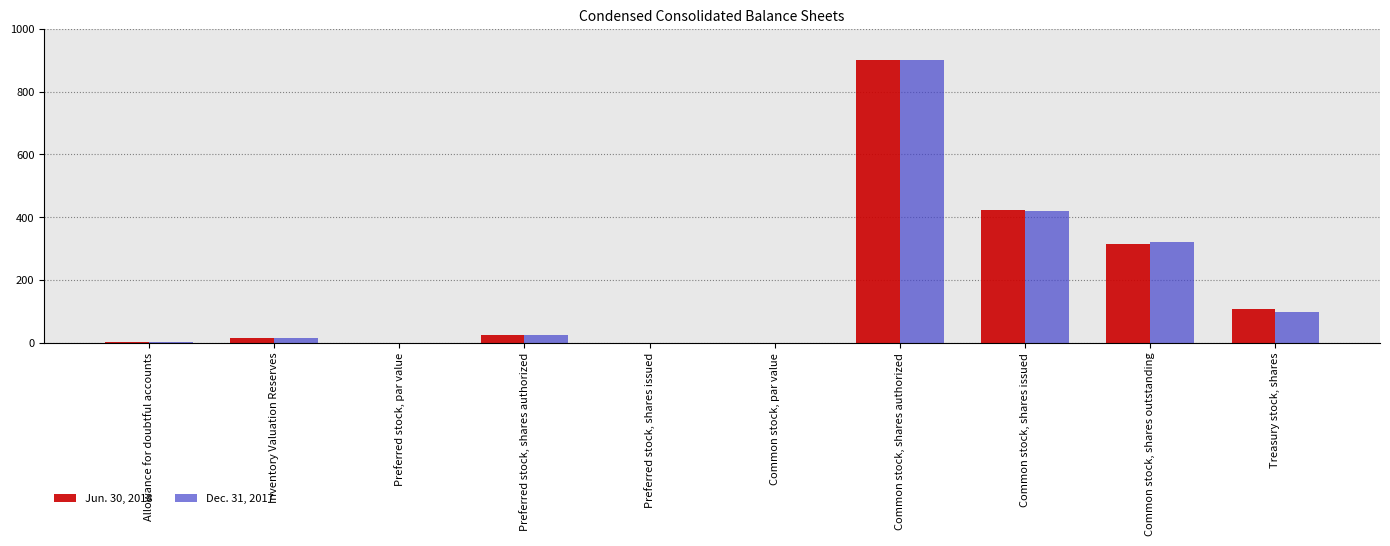

At which category is the sum across all series the highest?

Common stock, shares authorized